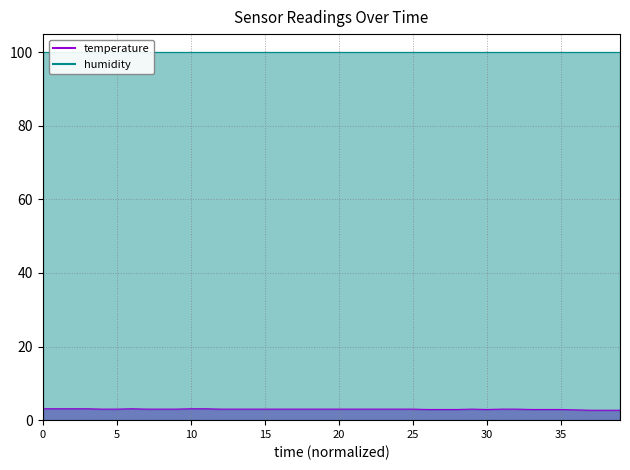

Reading left to right, list all the values displayed in this chart.

3.1	3.1	3.1	3.1	3.0	3.0	3.1	3.0	3.0	3.0	3.1	3.1	3.0	3.0	3.0	3.0	3.0	3.0	3.0	3.0	3.0	3.0	3.0	3.0	3.0	3.0	2.9	2.9	2.9	3.0	2.9	3.0	3.0	2.9	2.9	2.9	2.8	2.7	2.7	2.7